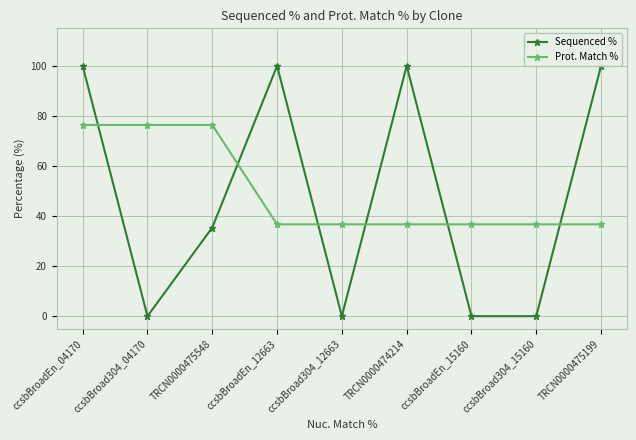

Rank the series by their average value, from highest to lowest.

Prot. Match %, Sequenced %